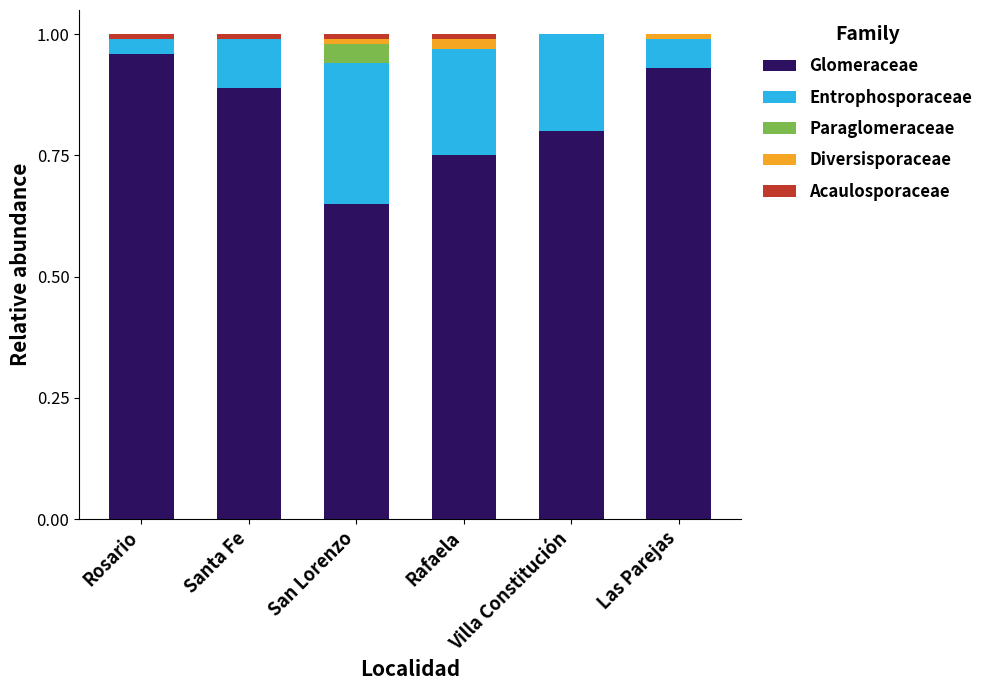

How many distinct data groups are displayed?

5